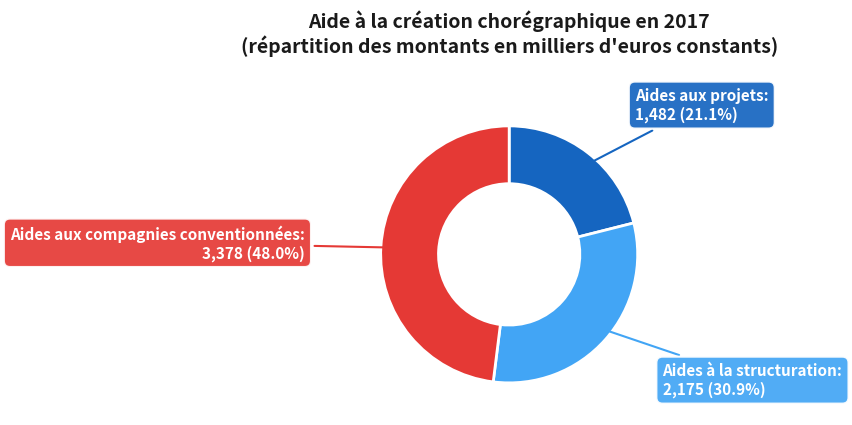

What is the largest slice in the pie chart?

Aides aux compagnies conventionnées